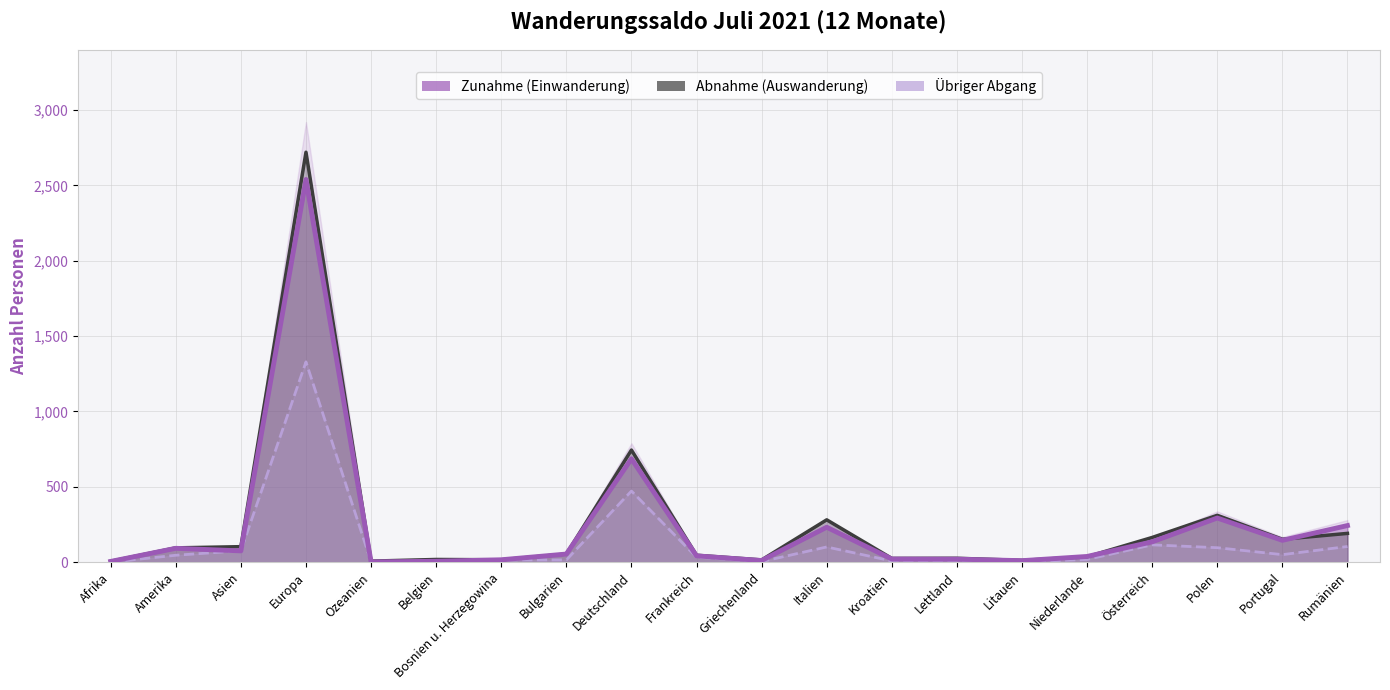

What is the difference between the Abnahme (Auswanderung) values at Lettland and Kroatien?

1